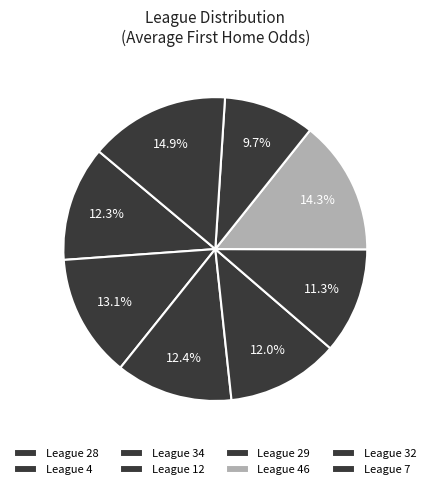

To the nearest percent, what is the difference between the largest and smallest slice percentages?

5%